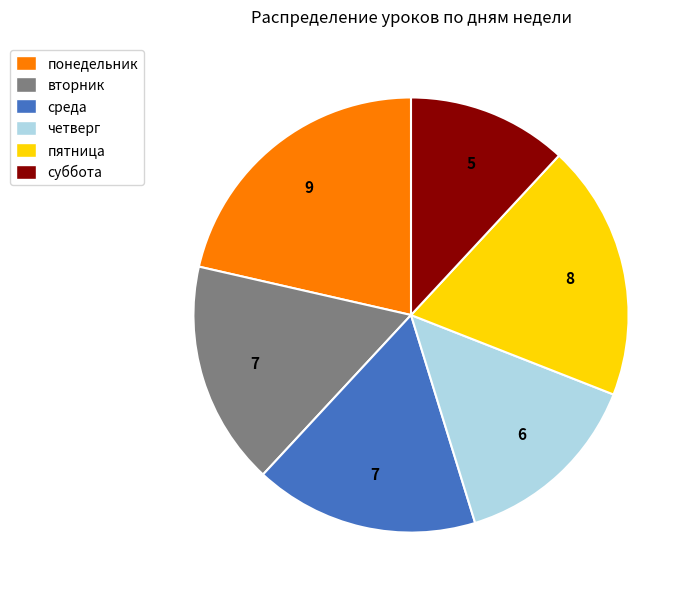

Combined, do понедельник and среда account for over 50%?

No